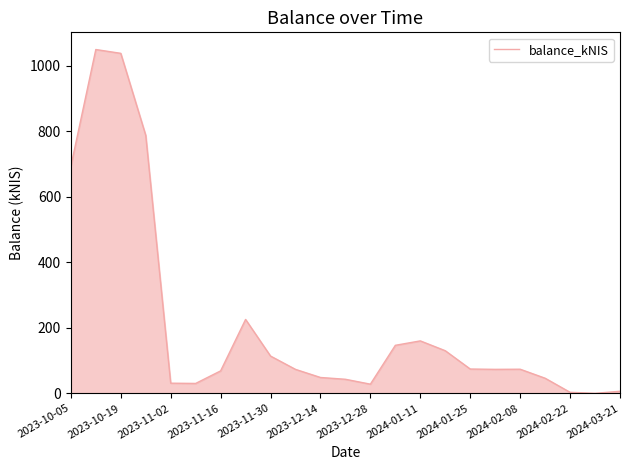

What is the greatest value displayed?

1049.8